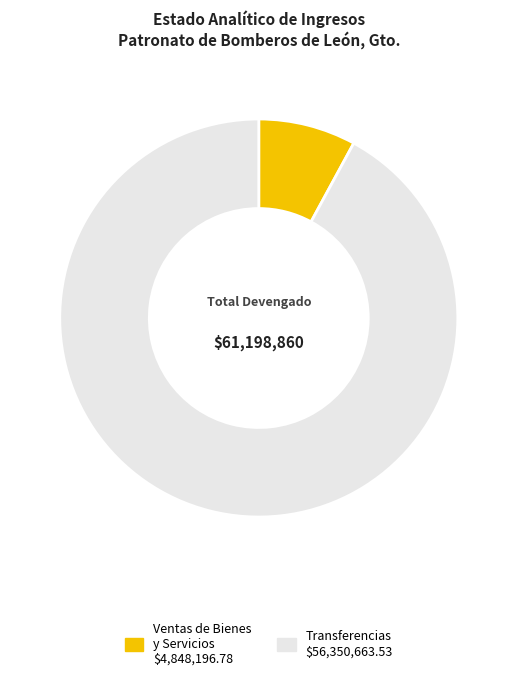

Does any single category account for the majority?

Yes